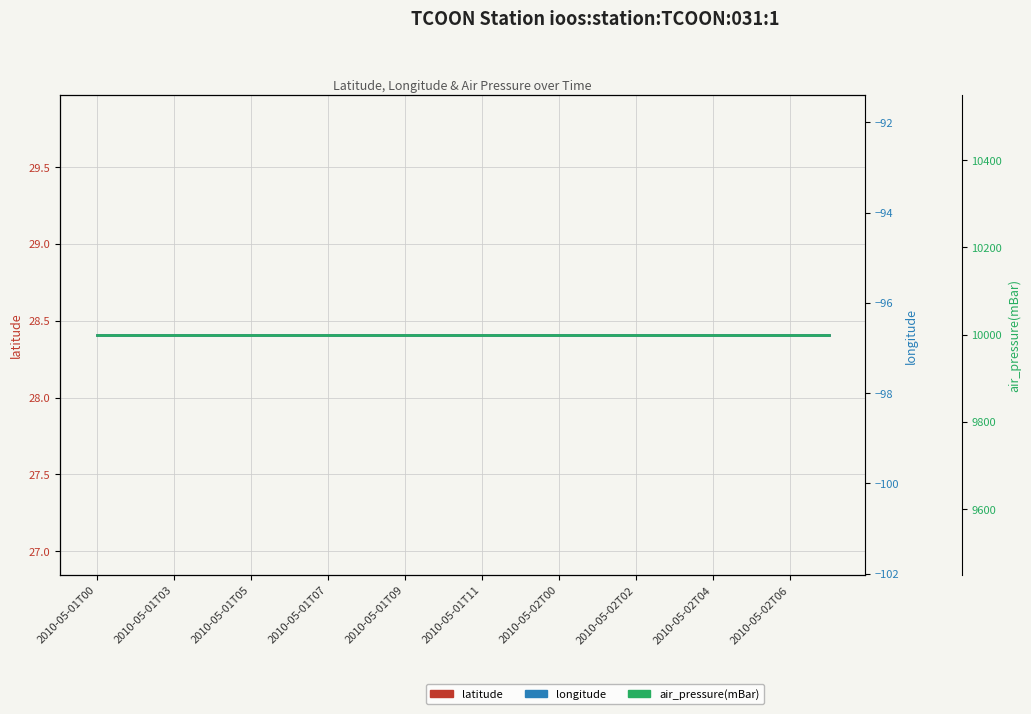

Which category has the highest value in the air_pressure(mBar) series?

2010-05-01T00